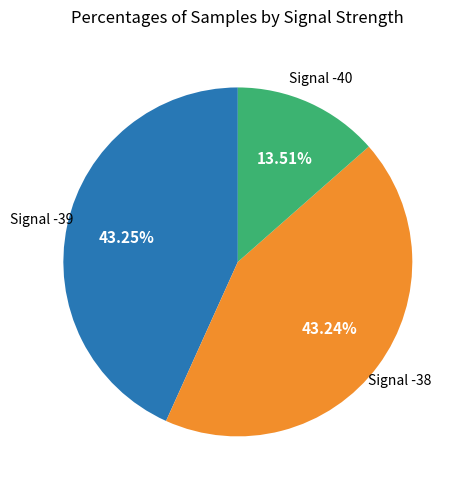

Between Signal -39 and Signal -40, which is larger?

Signal -39